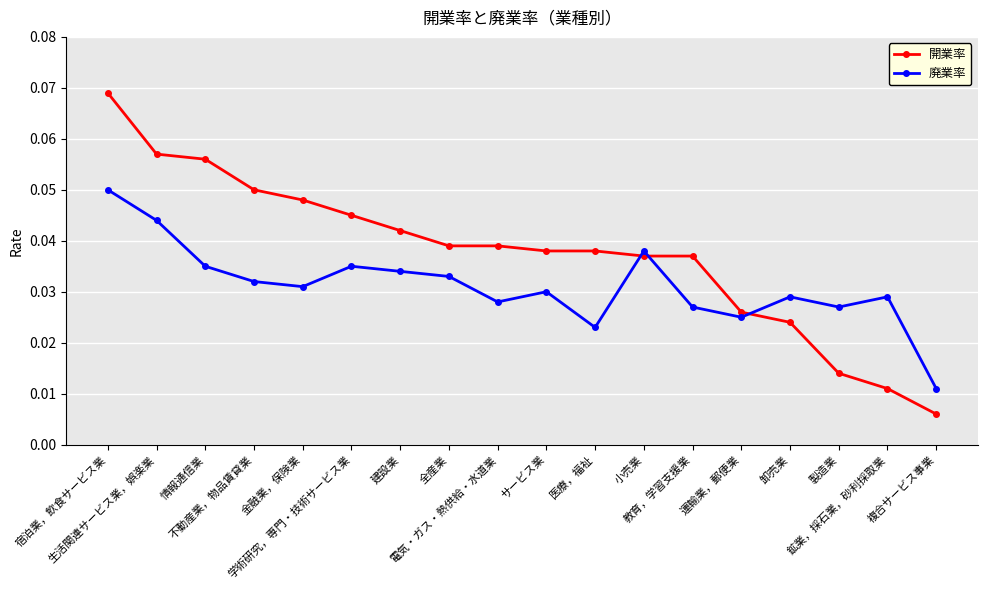

At how many categories does at least one series exceed 0?

18